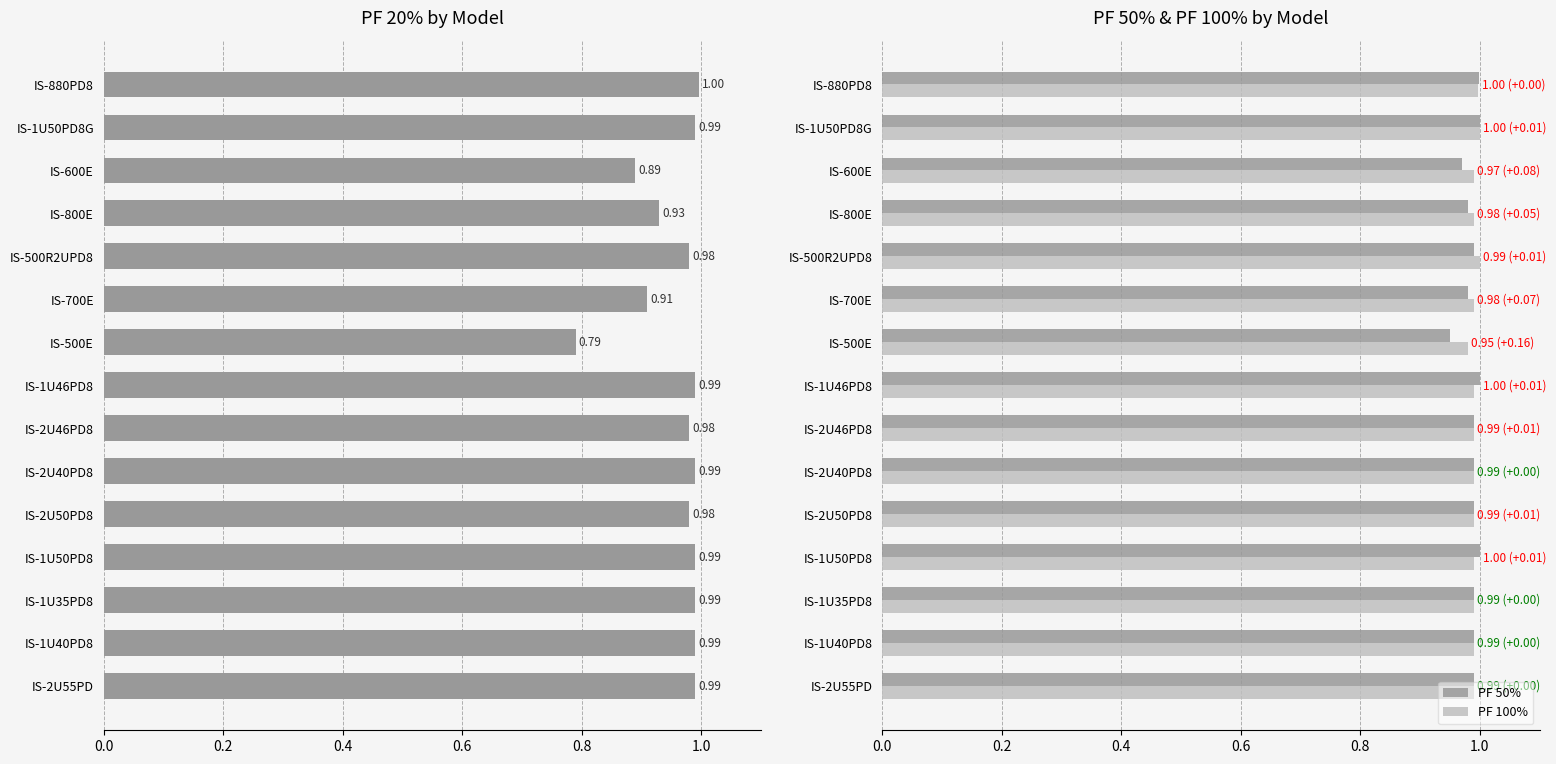

The value of PF 50% at IS-1U50PD8 is 1.0. True or false?

True